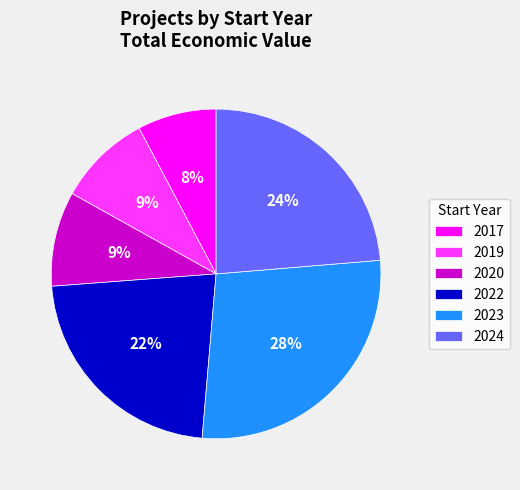

To the nearest percent, what percentage of the pie is 2023?

28%